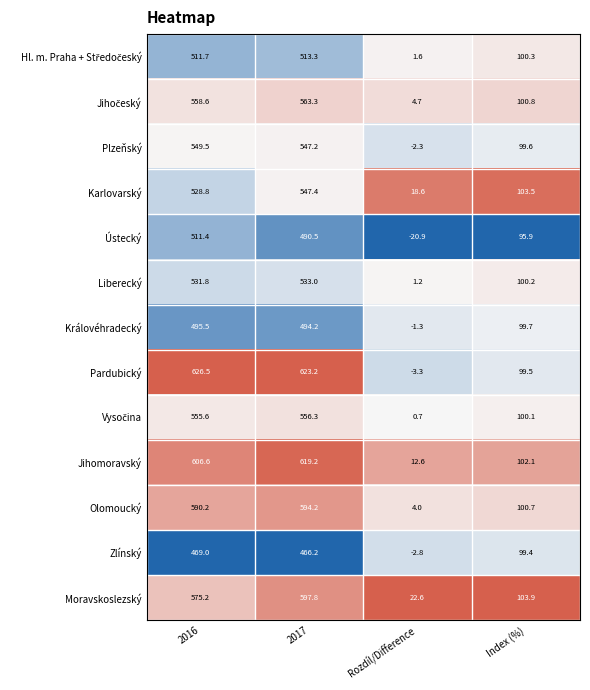

Which series has the largest range (max minus min)?

Pardubický